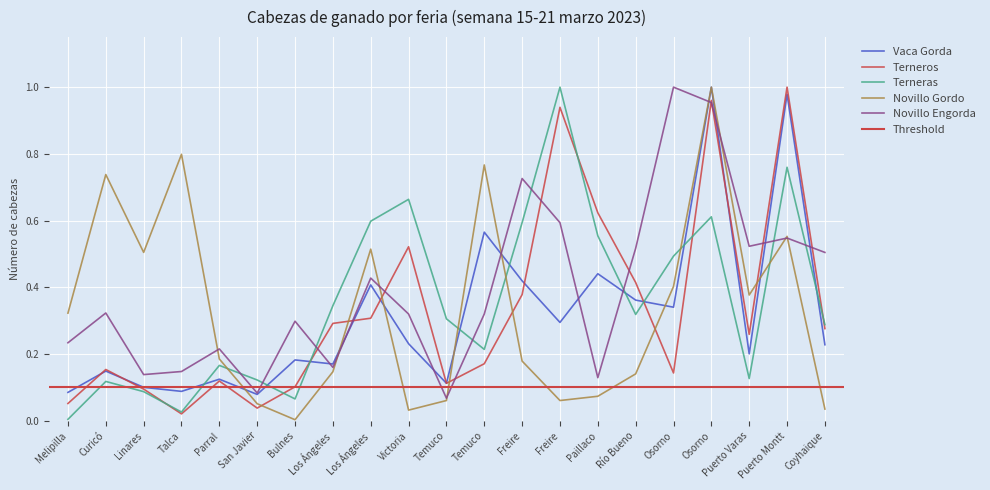

True or false: Novillo Gordo has more than 2 points higher than both neighbors.

True